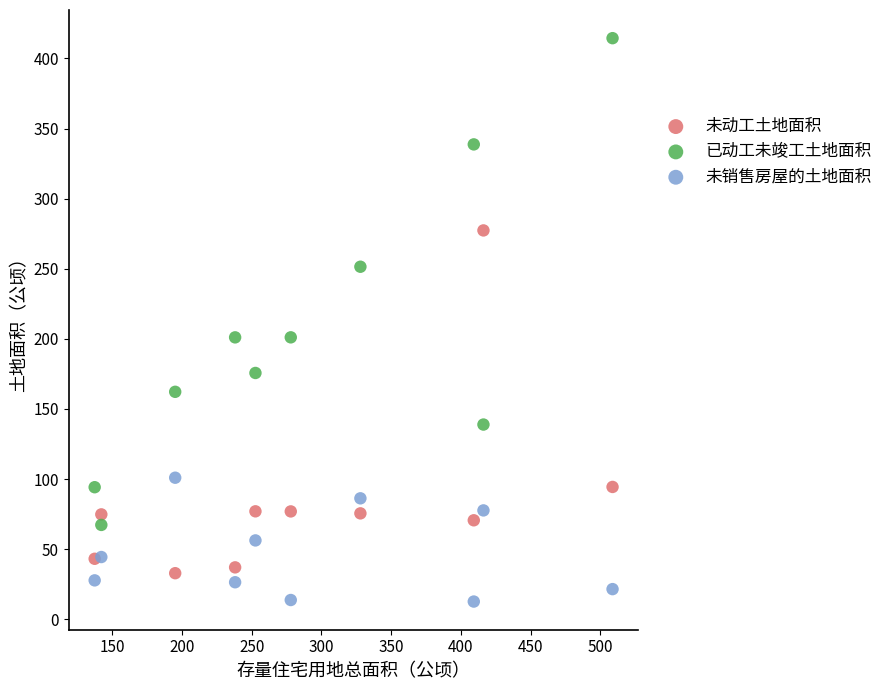

Which series reaches the minimum Y coordinate?

未销售房屋的土地面积